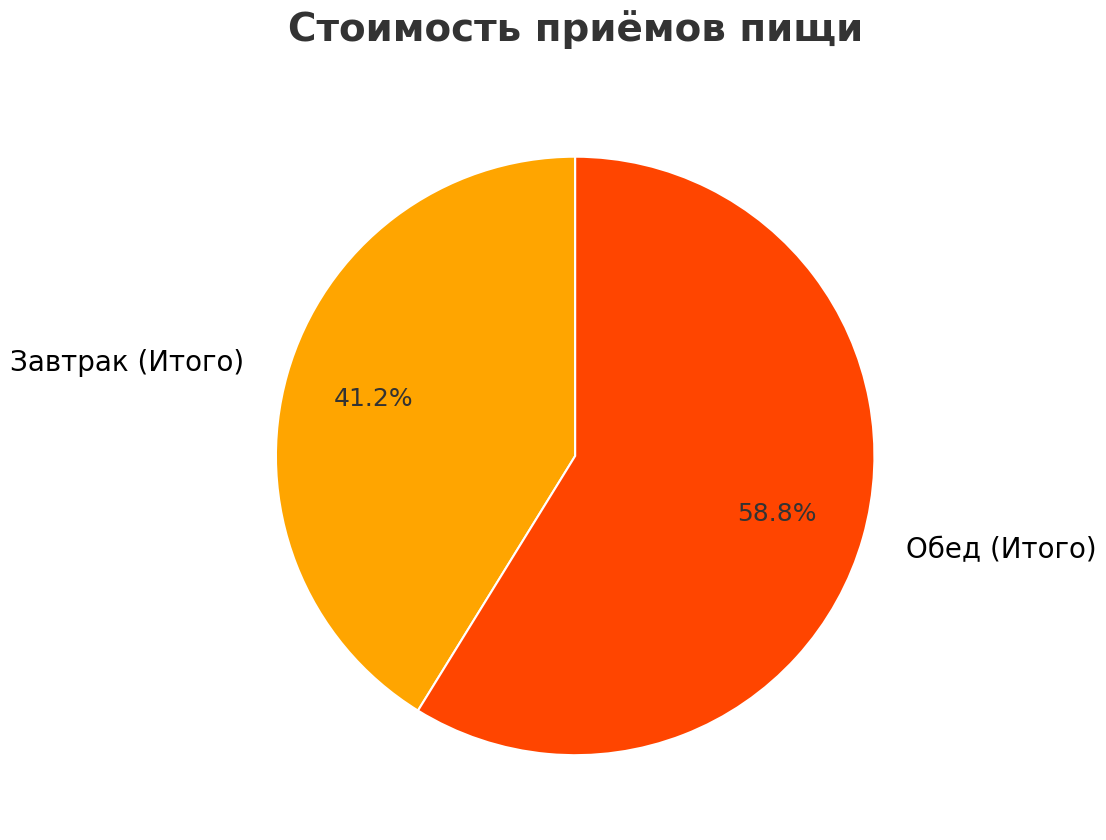

How many segments does this pie chart have?

2